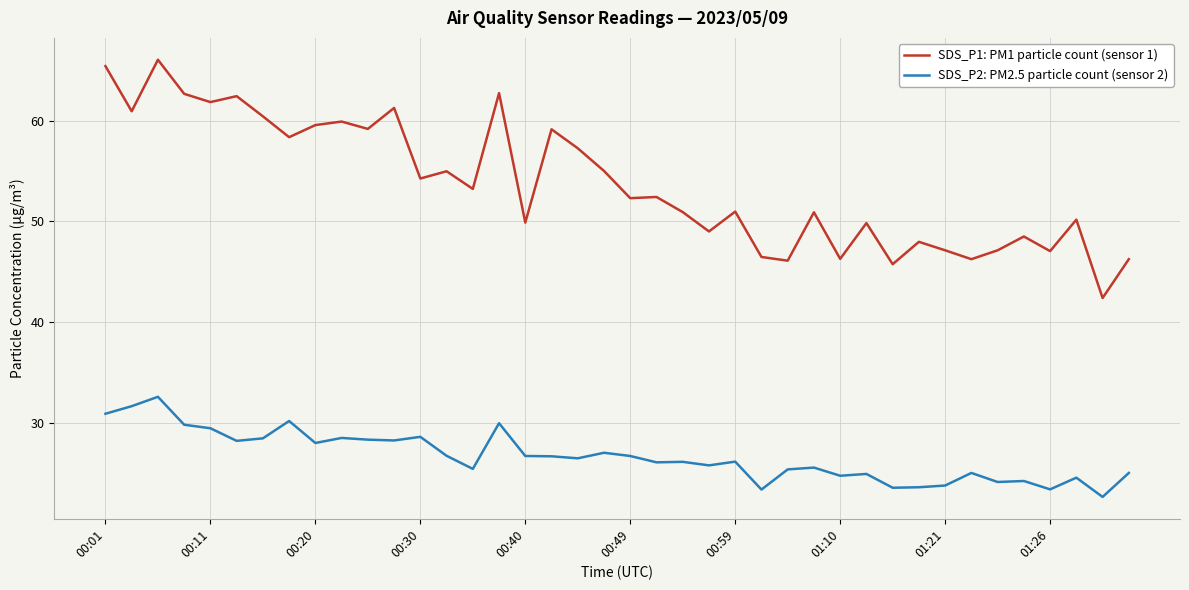

True or false: SDS_P1: PM1 particle count (sensor 1) and SDS_P2: PM2.5 particle count (sensor 2) intersect in this chart.

False